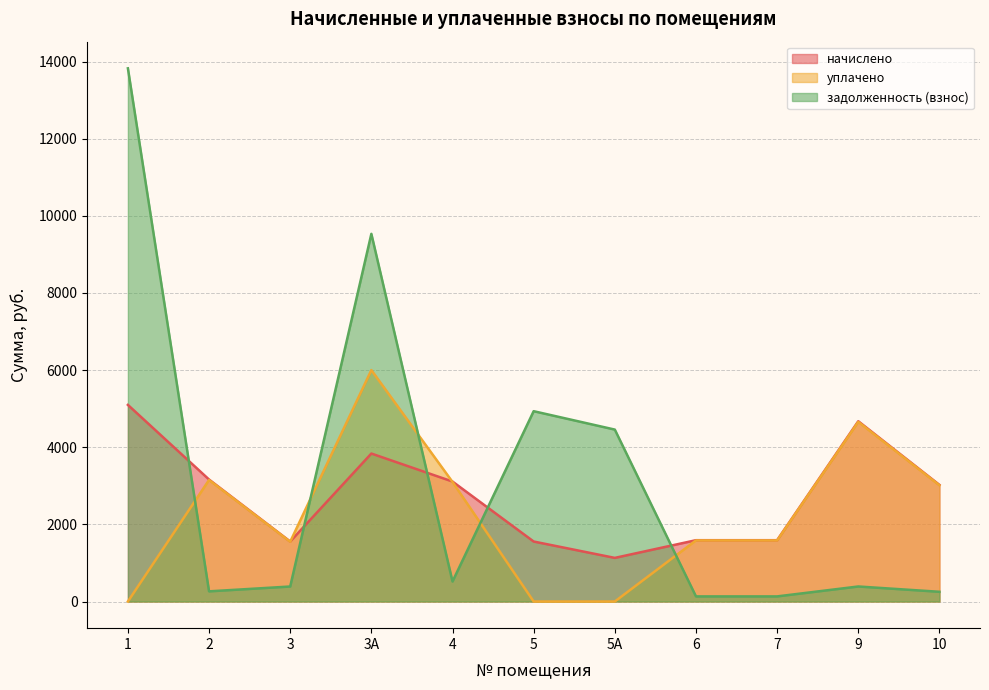

At which label is начислено closest to 3114?

4